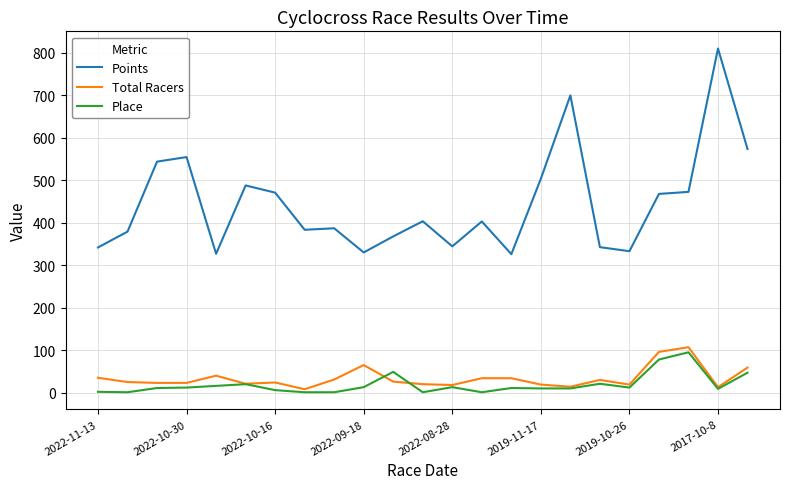

What is the maximum value shown in the chart?

809.9